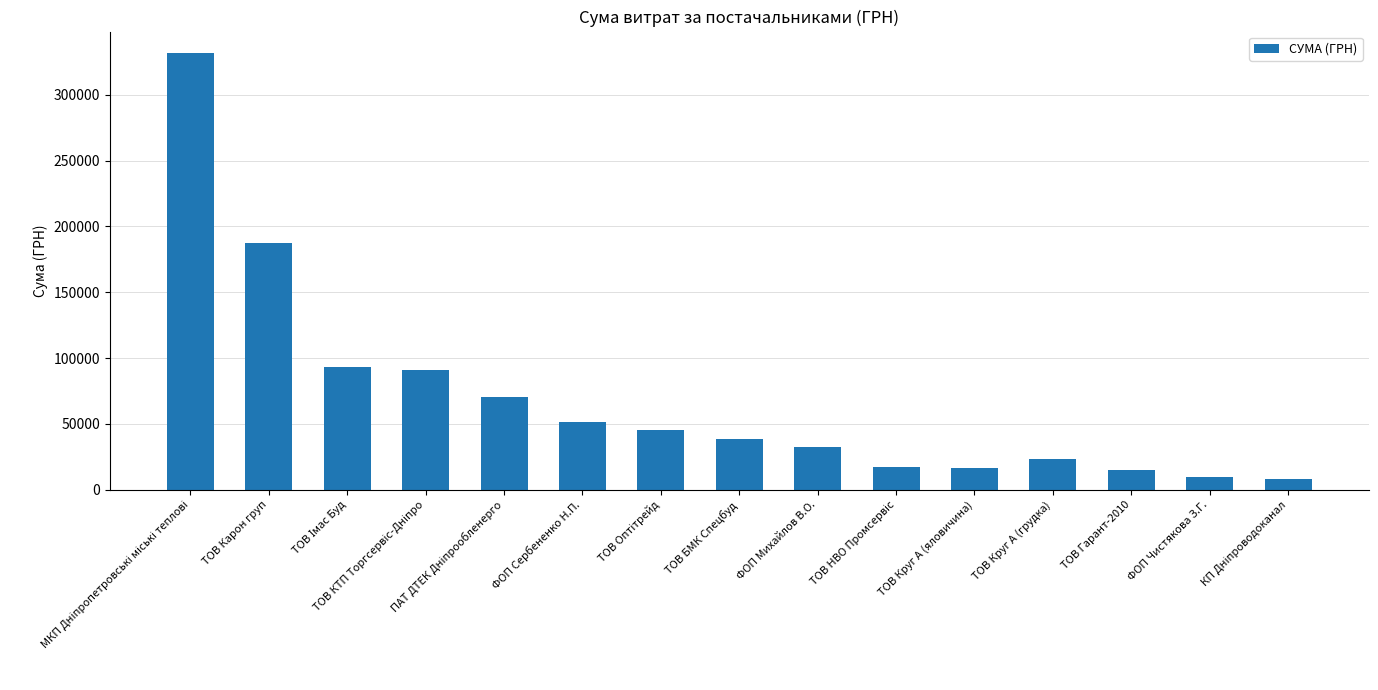

What is the label of the 14th bar from the right?

ТОВ Карон груп